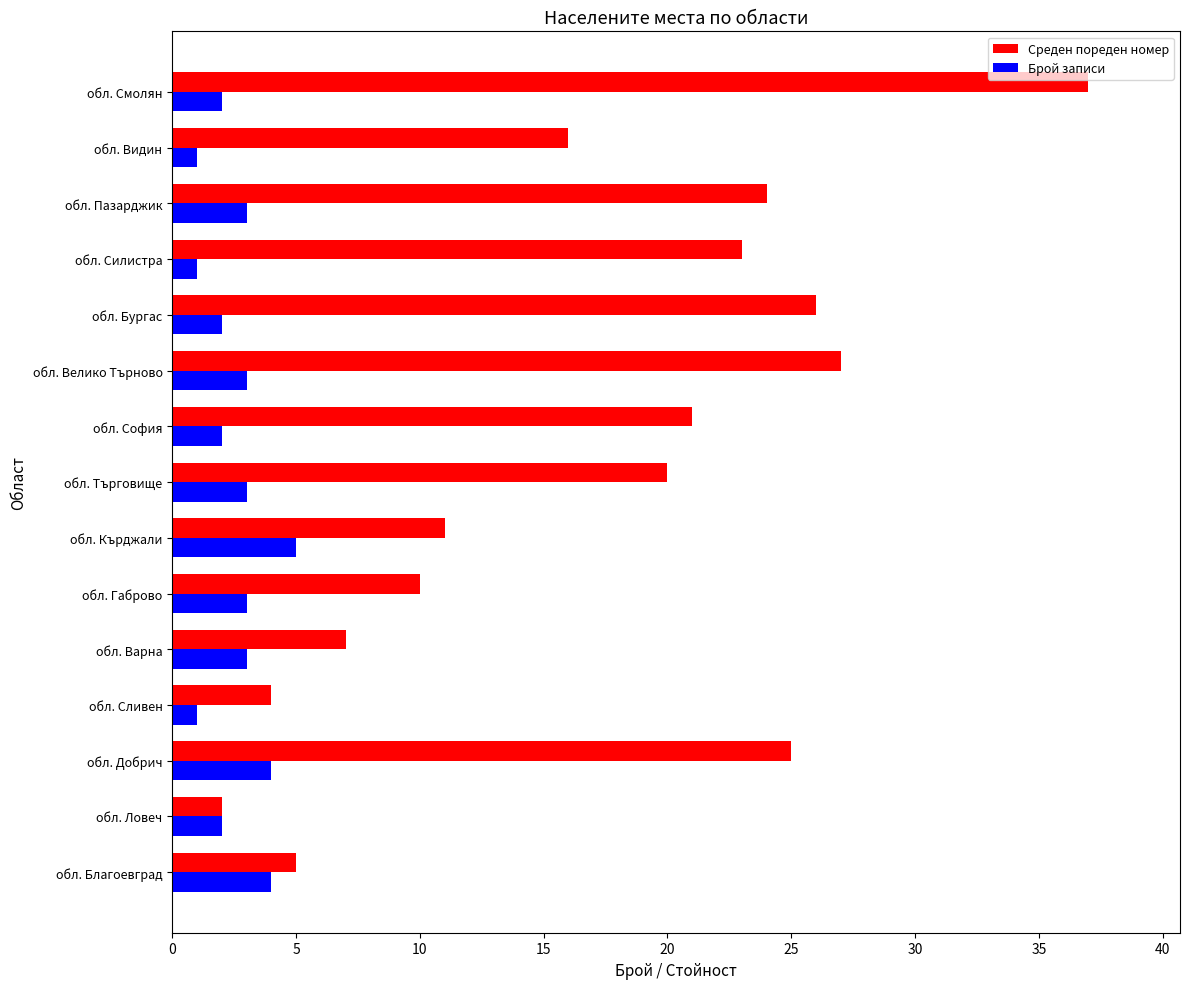

Which series has the largest range (max minus min)?

Среден пореден номер